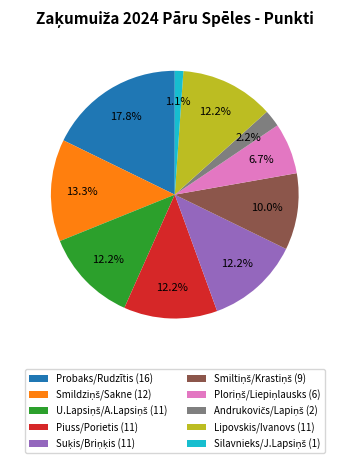

What is the largest slice in the pie chart?

Probaks/Rudzītis (16)